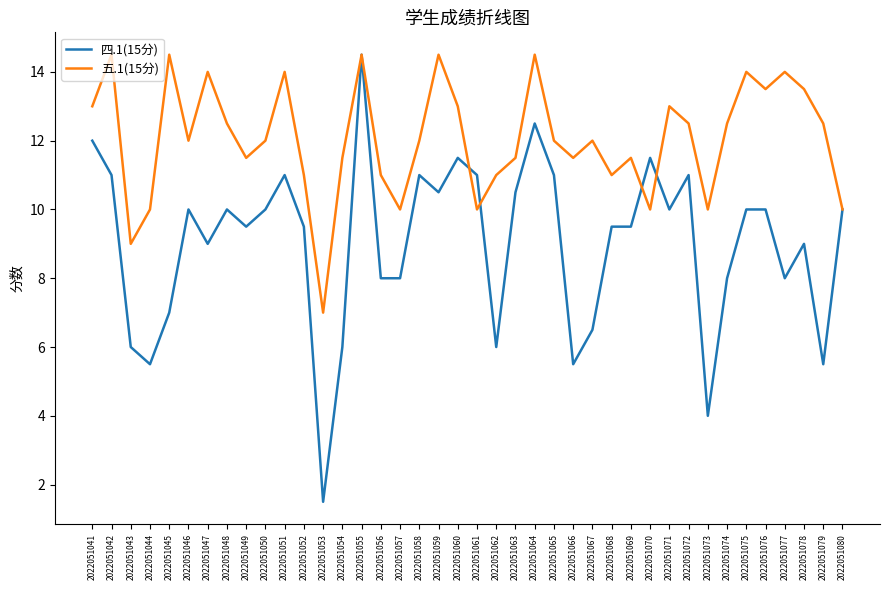

What are all the series names shown in the legend?

四.1(15分), 五.1(15分)